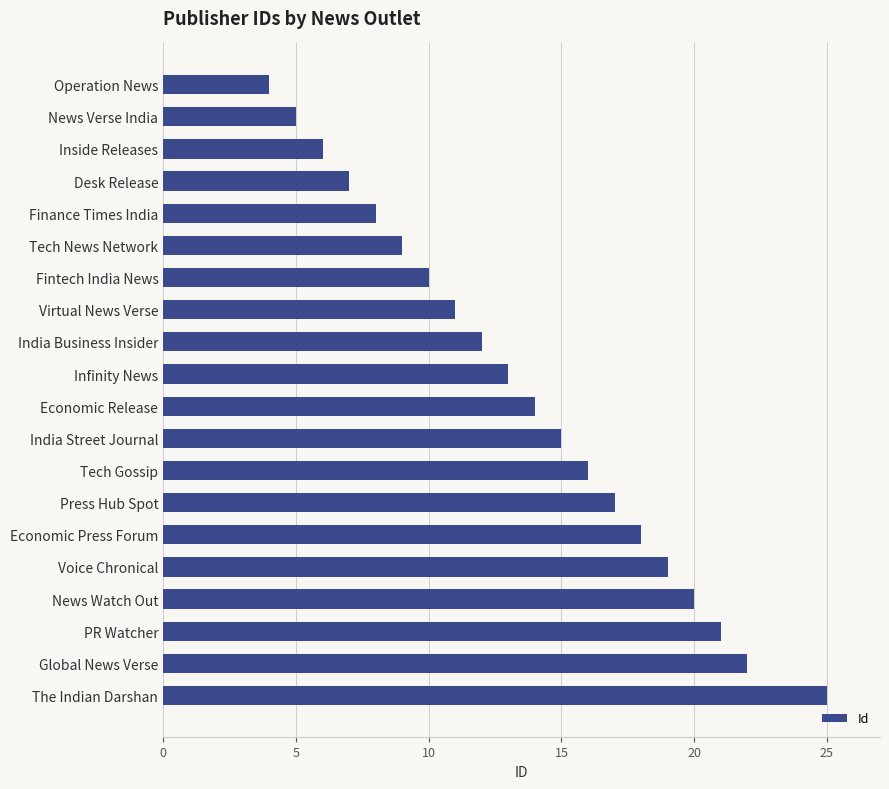

Rank the categories by value from highest to lowest.

The Indian Darshan, Global News Verse, PR Watcher, News Watch Out, Voice Chronical, Economic Press Forum, Press Hub Spot, Tech Gossip, India Street Journal, Economic Release, Infinity News, India Business Insider, Virtual News Verse, Fintech India News, Tech News Network, Finance Times India, Desk Release, Inside Releases, News Verse India, Operation News